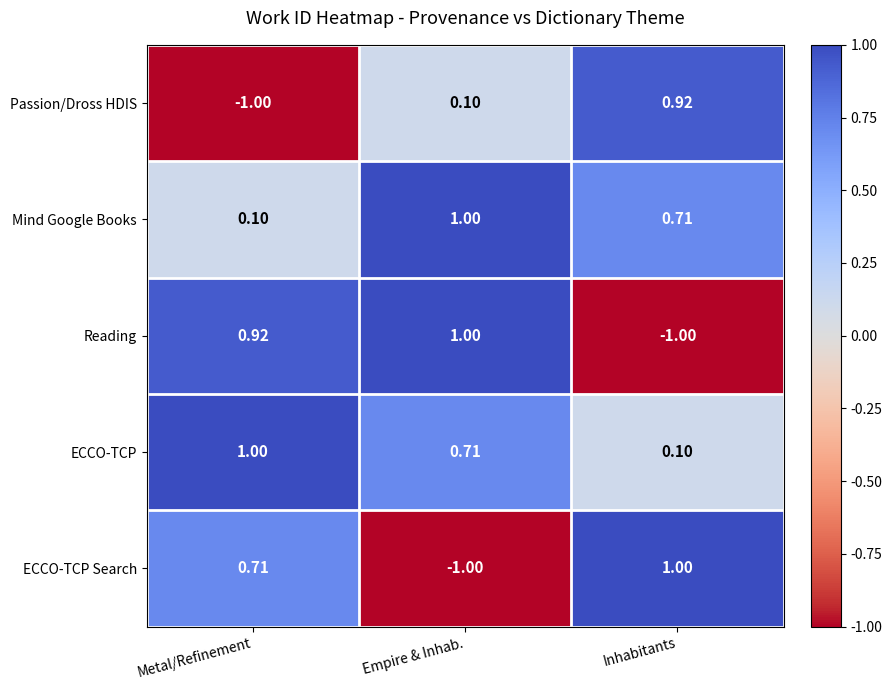

At how many categories does at least one series exceed 0?

3